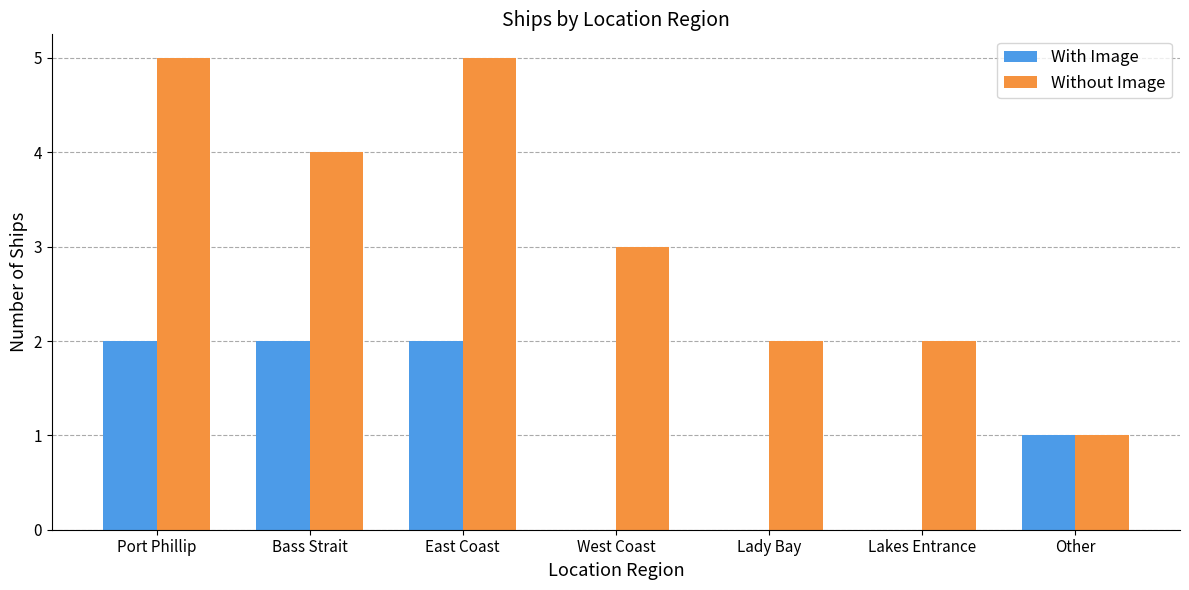

Which series changed the most between West Coast and Lakes Entrance?

Without Image